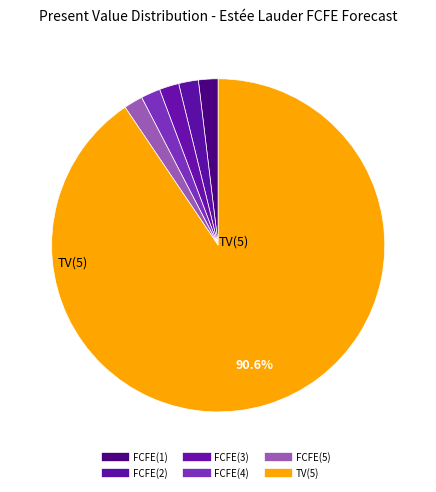

Which slice is the smallest?

FCFE(5)